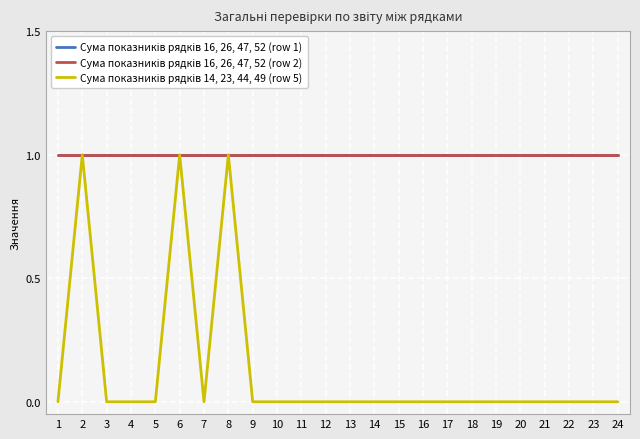

Reading right to left, what are all the values shown in this chart?

Сума показників рядків 16, 26, 47, 52 (row 1): 1	1	1	1	1	1	1	1	1	1	1	1	1	1	1	1	1	1	1	1	1	1	1	1
Сума показників рядків 16, 26, 47, 52 (row 2): 1	1	1	1	1	1	1	1	1	1	1	1	1	1	1	1	1	1	1	1	1	1	1	1
Сума показників рядків 14, 23, 44, 49 (row 5): 0	0	0	0	0	0	0	0	0	0	0	0	0	0	0	0	1	0	1	0	0	0	1	0